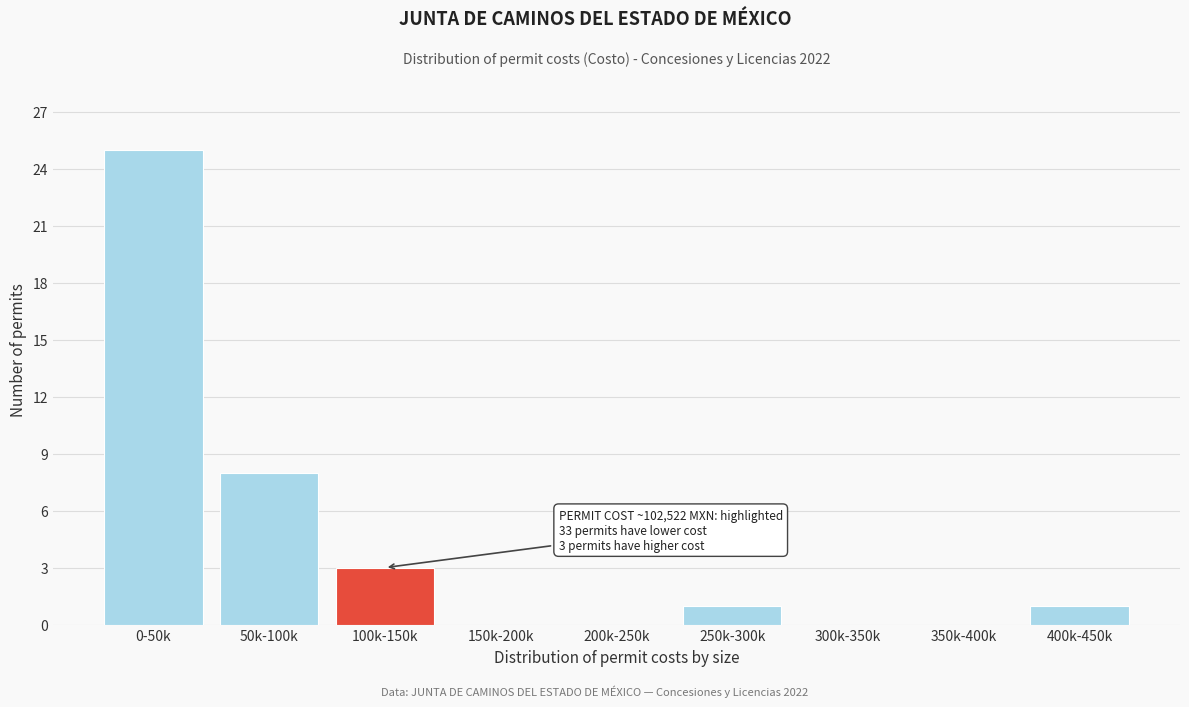

Reading right to left, extract all data points from this chart.

400k-450k=1	350k-400k=0	300k-350k=0	250k-300k=1	200k-250k=0	150k-200k=0	100k-150k=3	50k-100k=8	0-50k=25